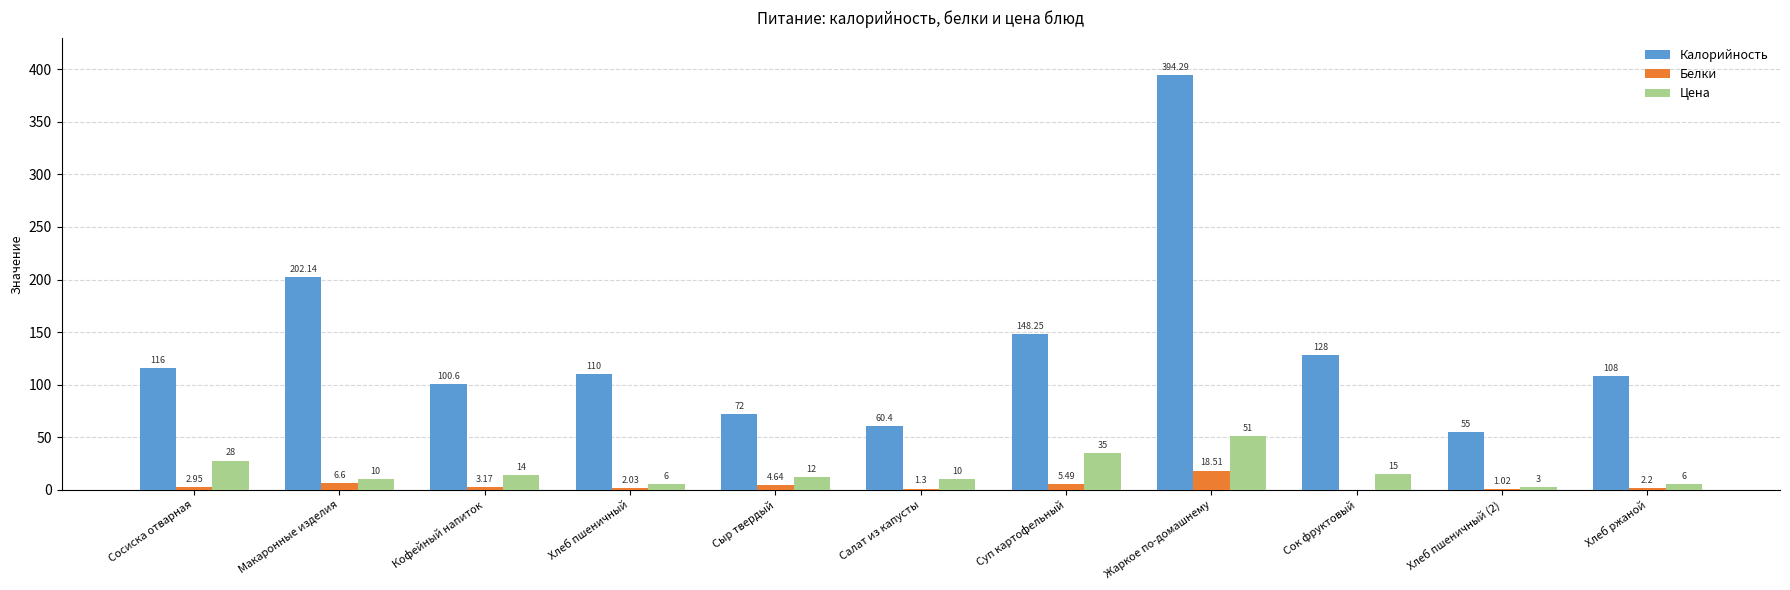

At which label does Белки first exceed 2?

Сосиска отварная